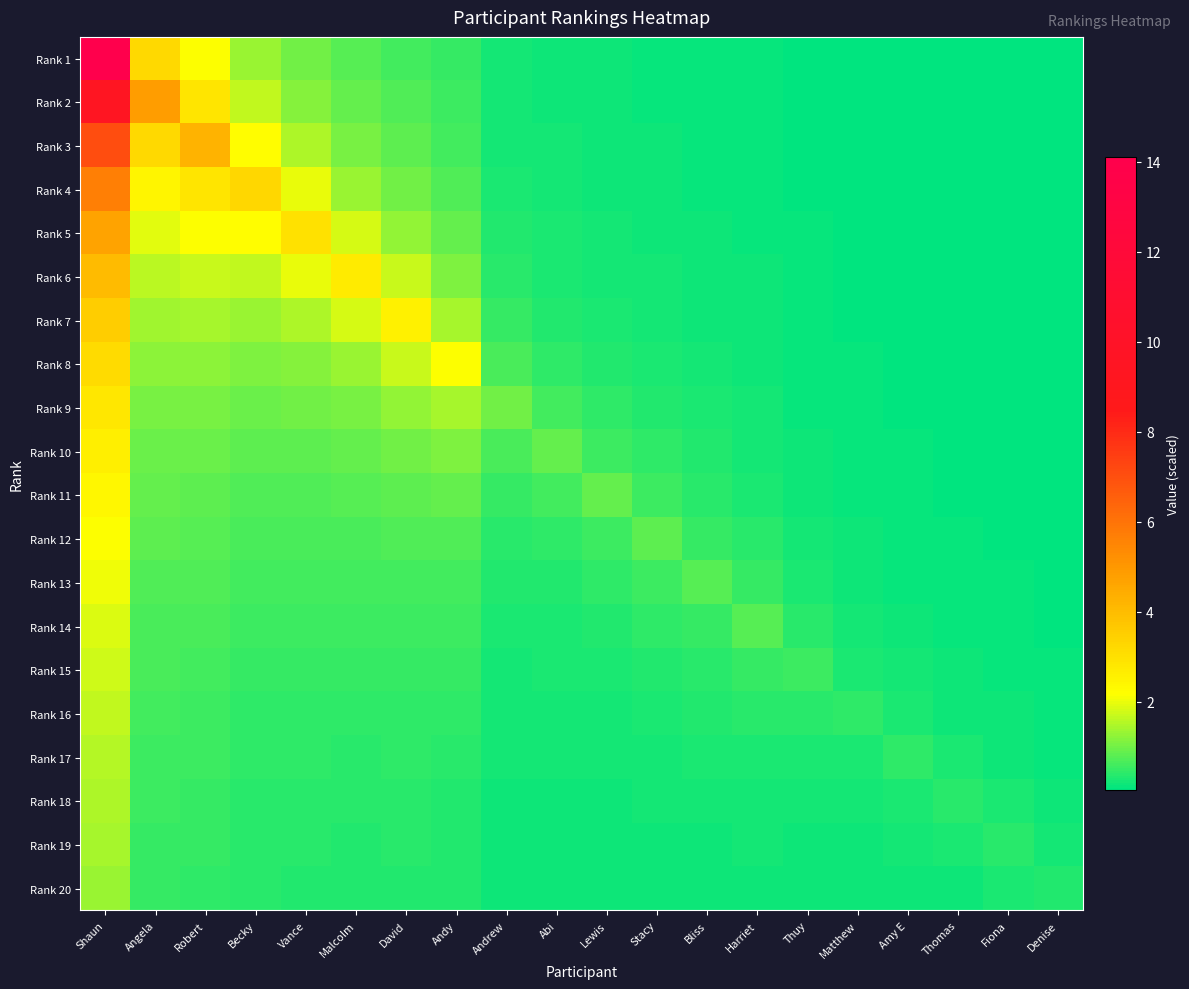

At which category is the sum across all series the highest?

Shaun